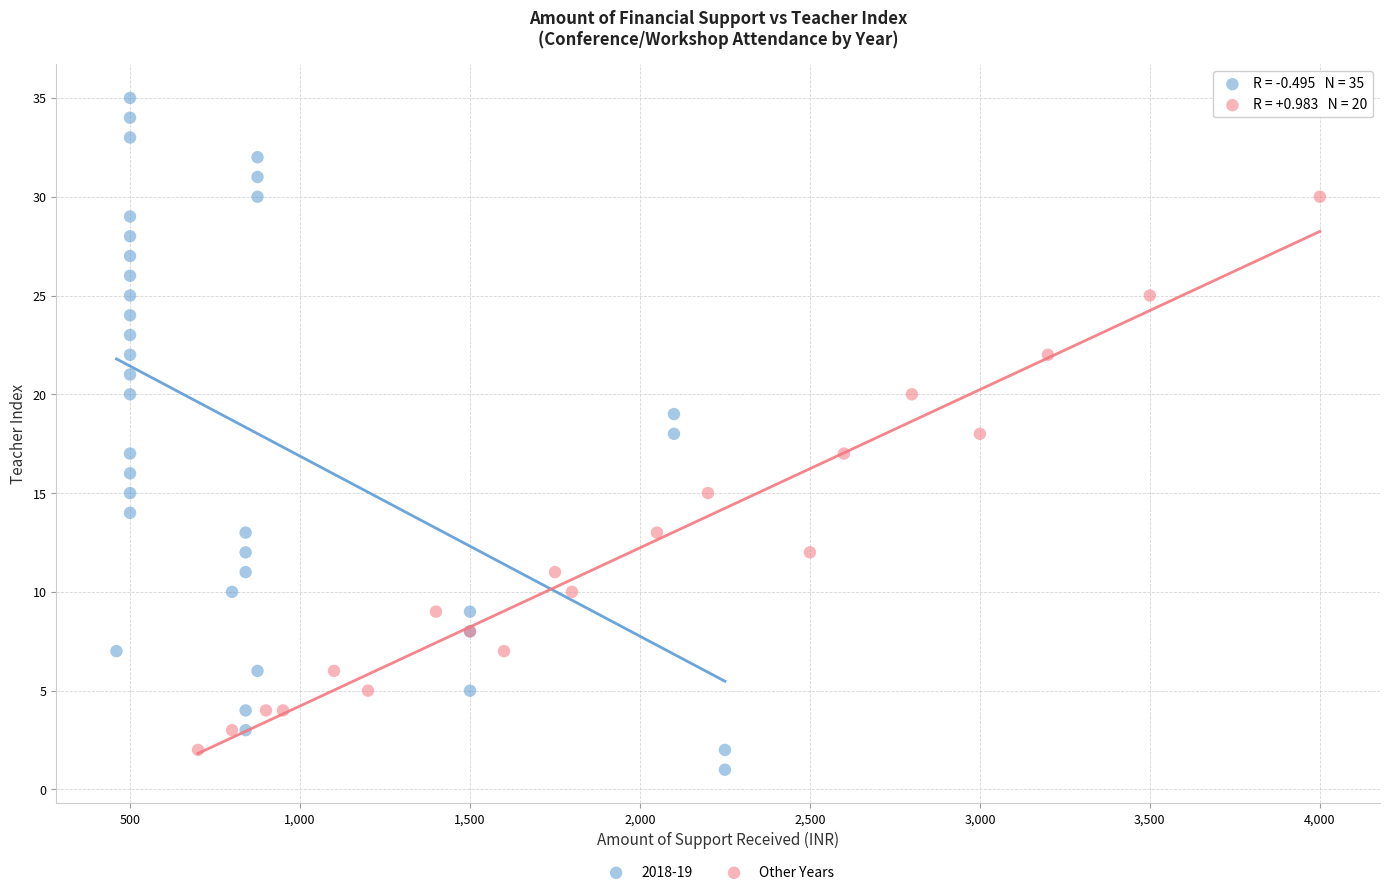

Which series has the widest spread of Y values?

2018-19